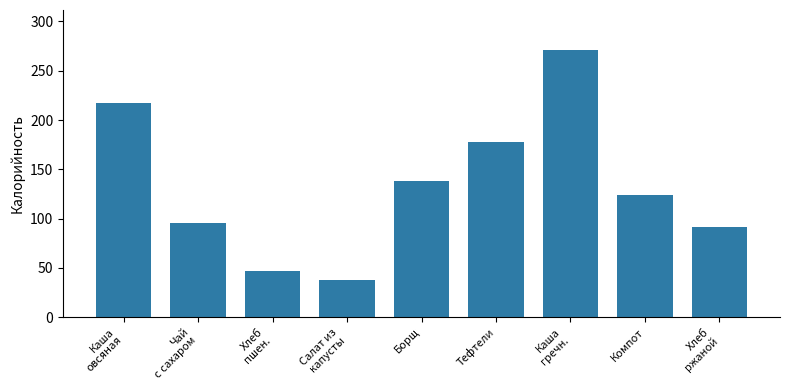

Reading left to right, transcribe all the data shown in this chart.

217.1	96.0	46.8	37.4	137.9	177.5	271.0	124.0	92.0